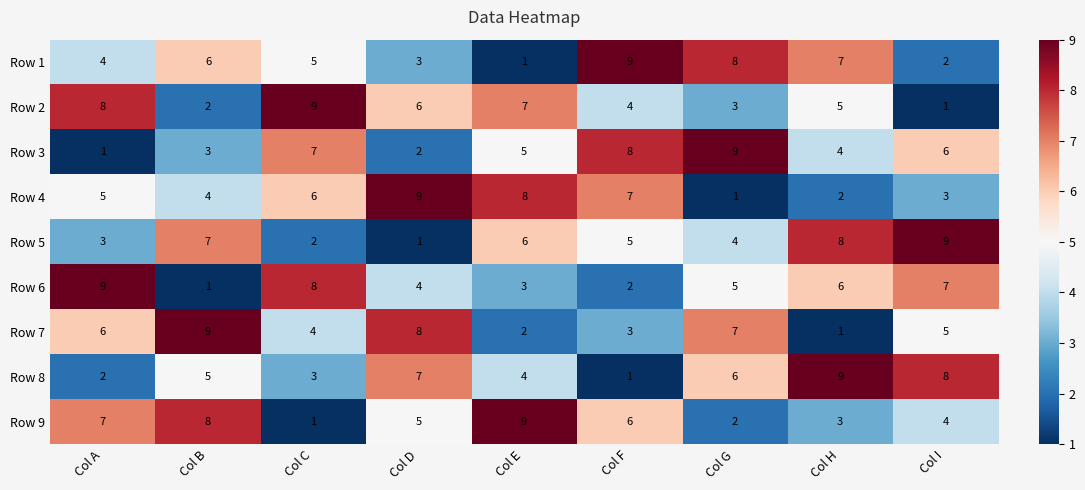

Which series changed the most between Col C and Col G?

Row 2